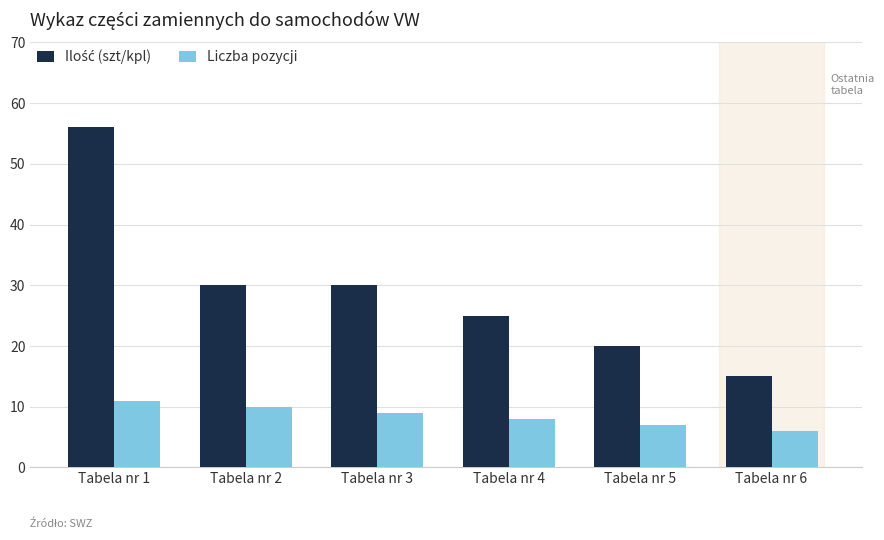

What is the difference between the maximum and minimum values in the Liczba pozycji series?

5